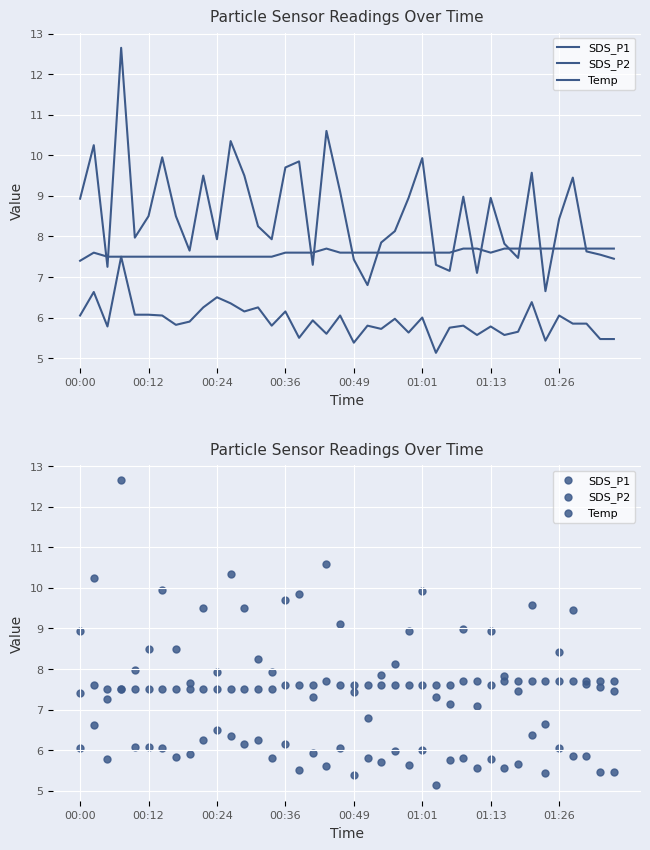

What is the total value across all series at 37?

21.2